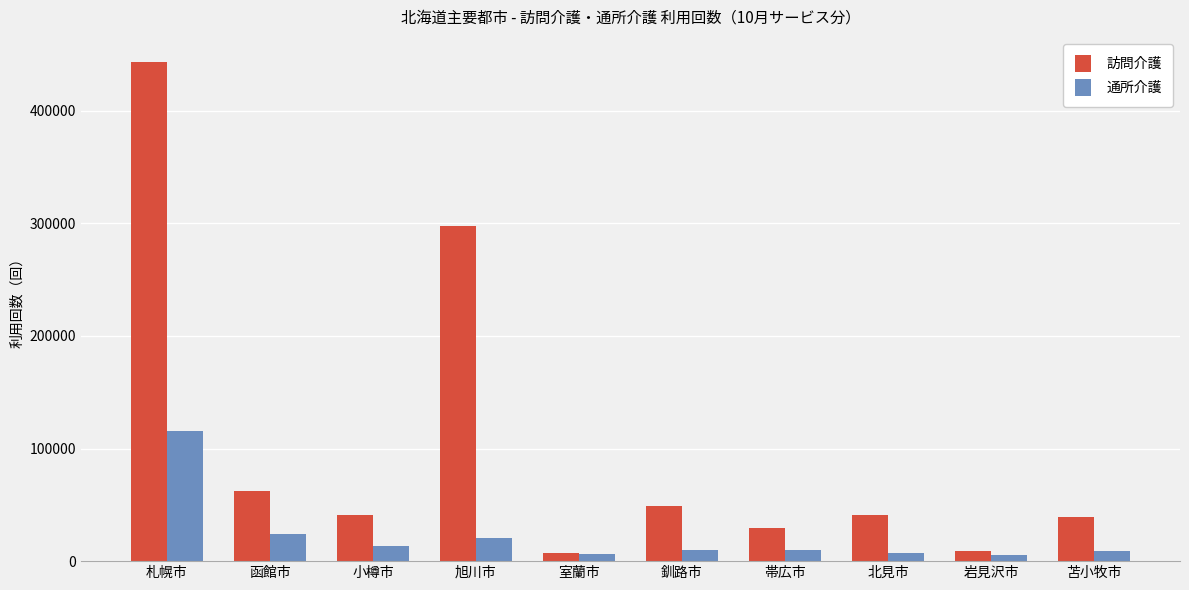

Which series has the widest spread of values?

訪問介護